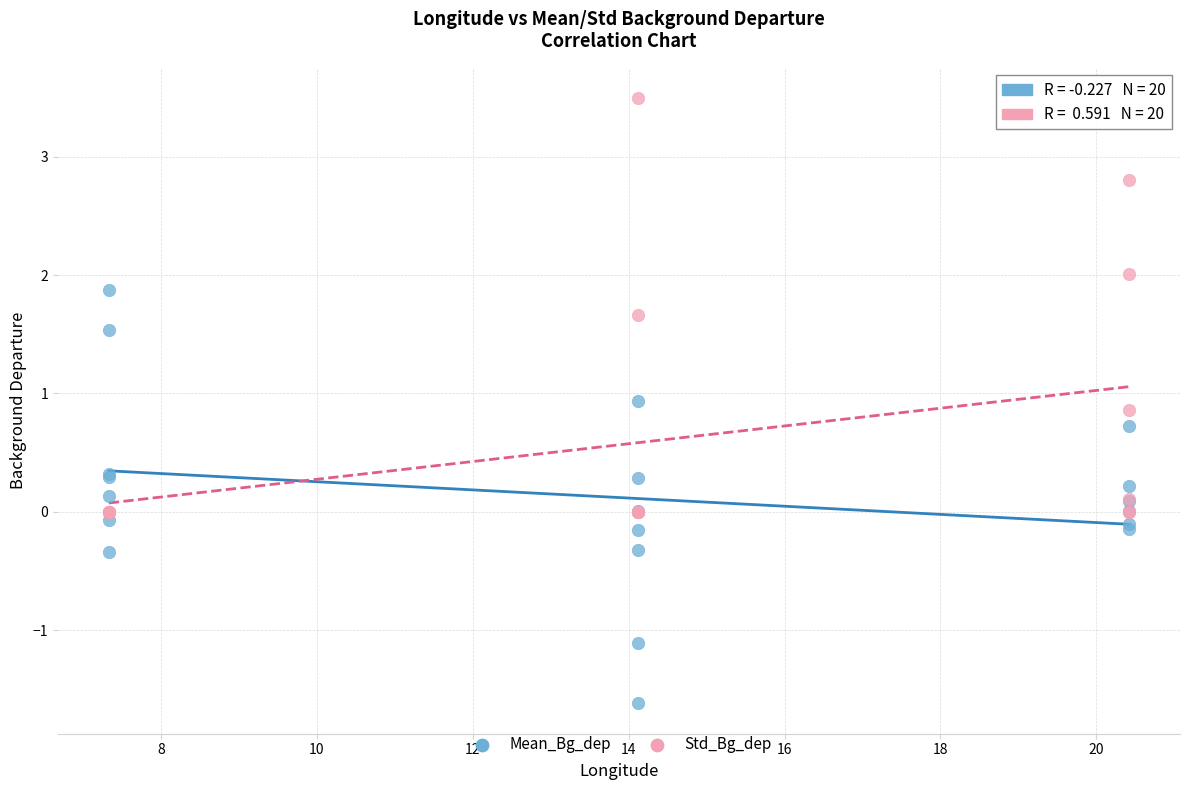

Which series contains the highest Y value?

Std_Bg_dep